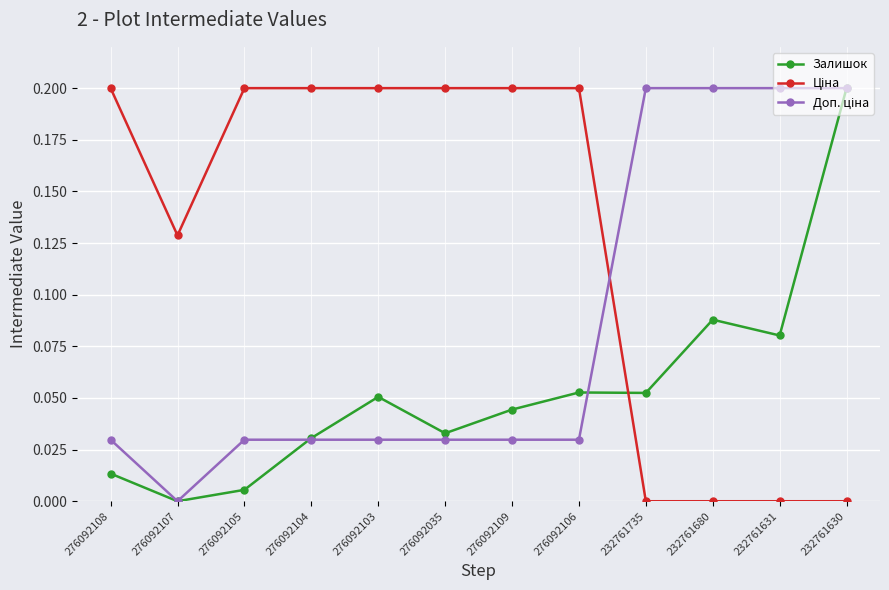

True or false: Залишок has more than 0 points higher than both neighbors.

True